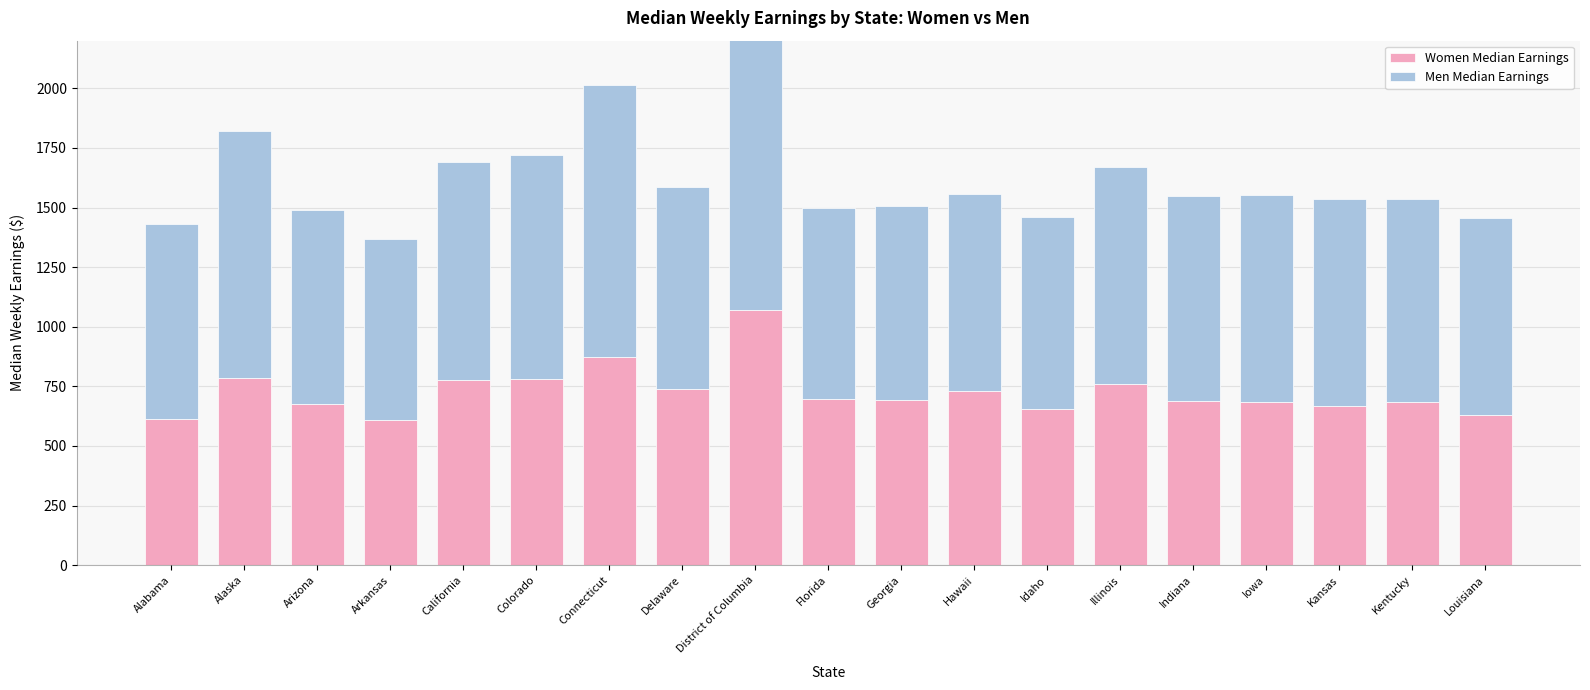

Count the number of categories in the chart.

19